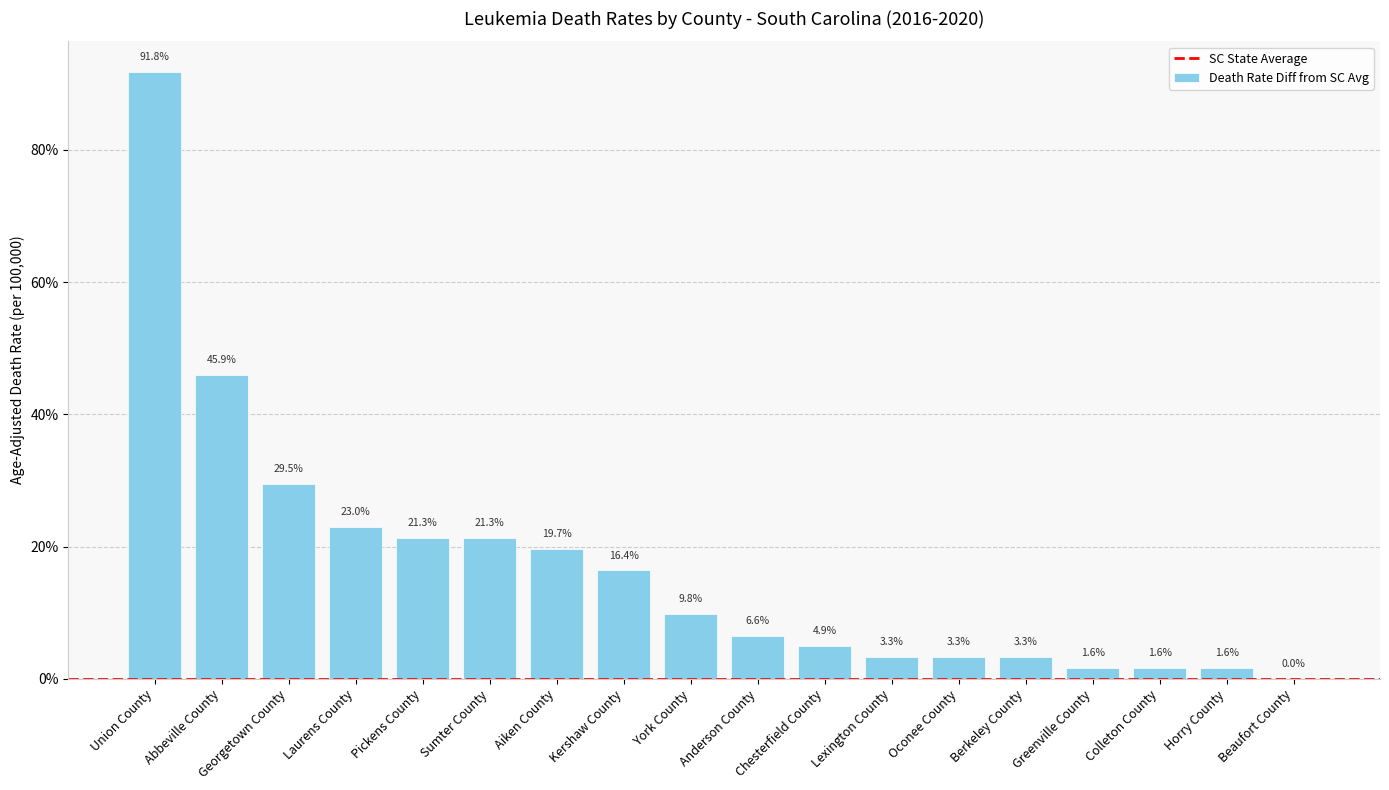

Which label corresponds to the largest value in the chart?

Union County